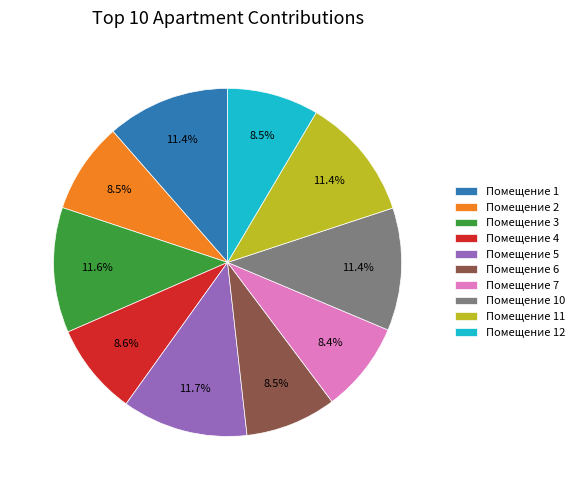

Does Помещение 7 represent more than half of the total?

No